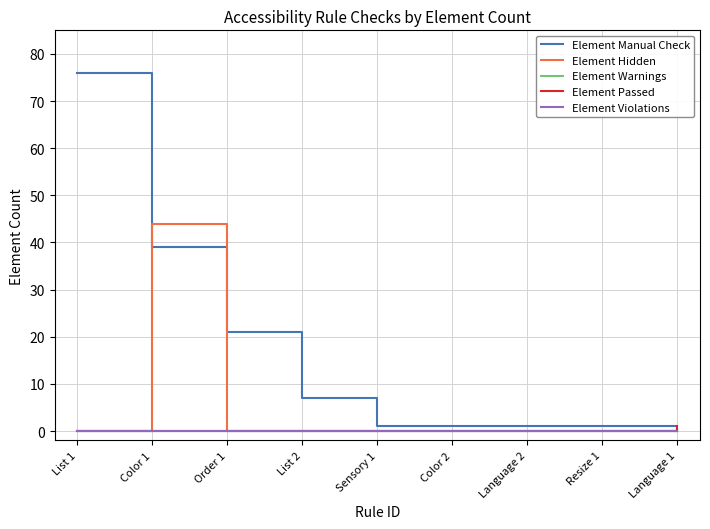

The value of Element Warnings at Color 1 is 0. True or false?

True